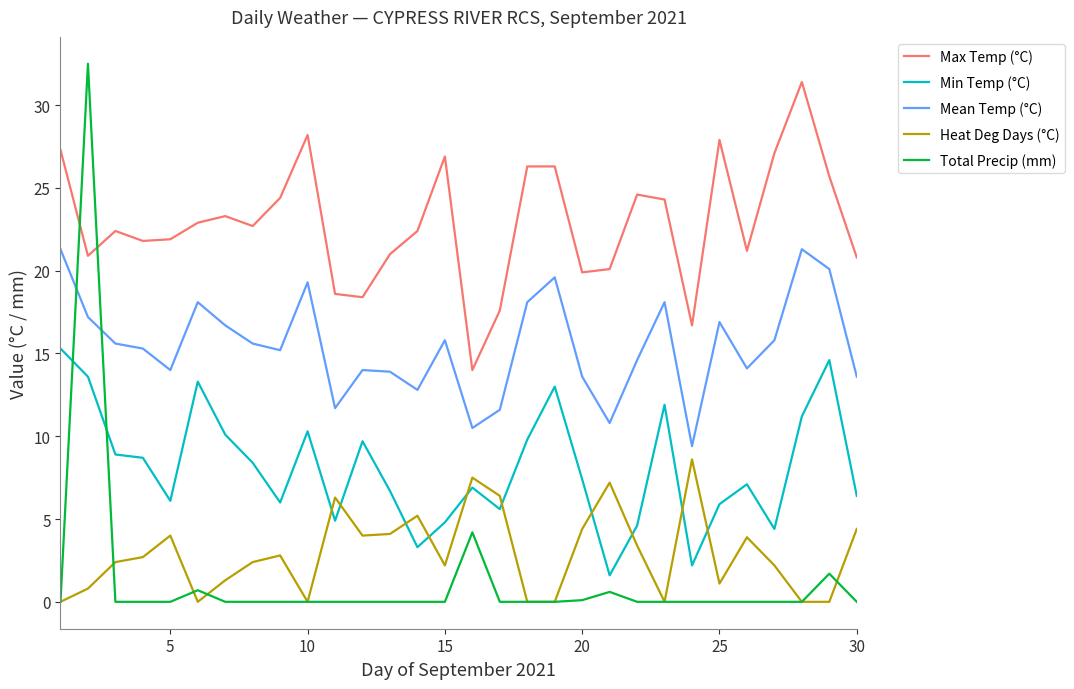

What is the average value of the Min Temp (°C) series?

8.1